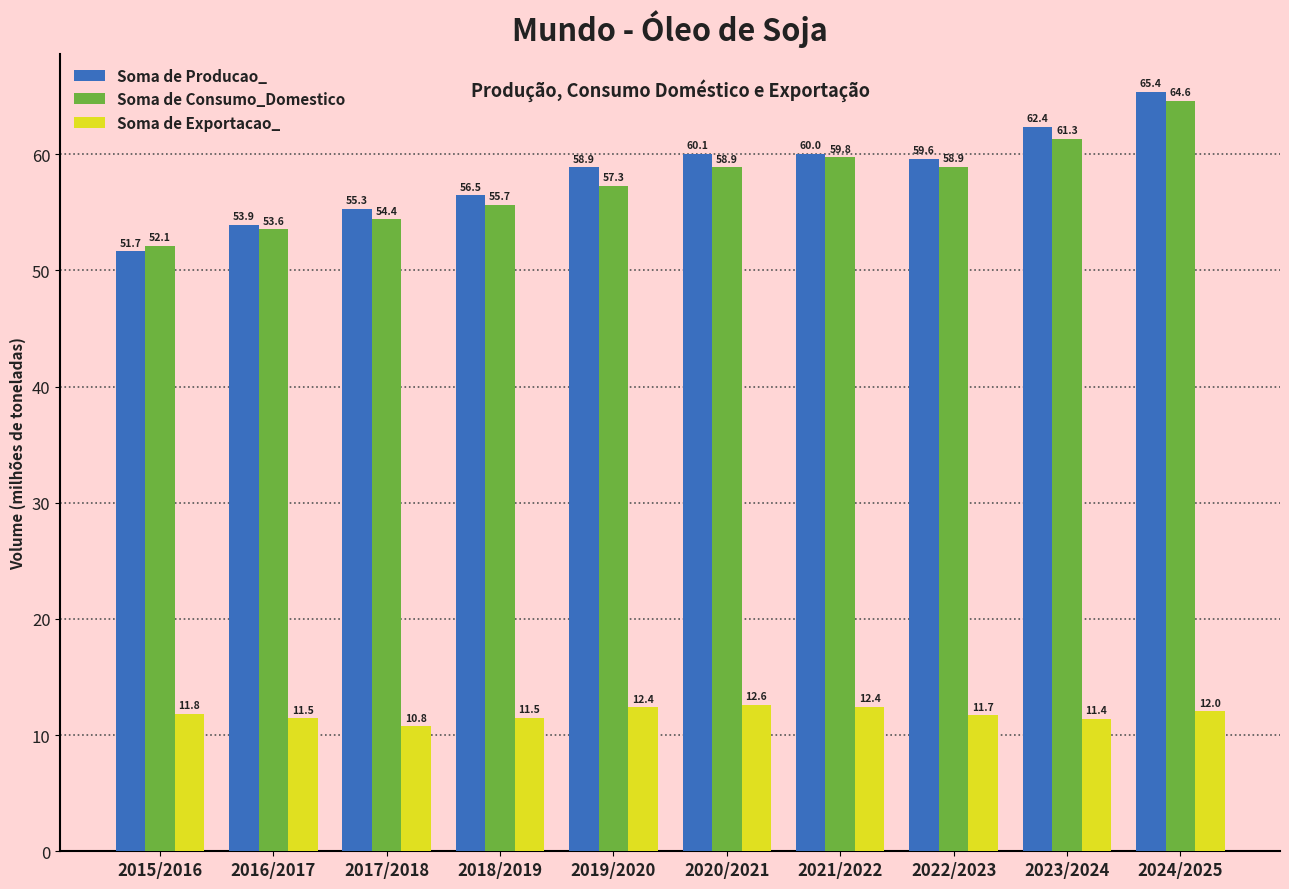

Reading left to right, transcribe all the data shown in this chart.

Soma de Producao_: 51.7	53.9	55.3	56.5	58.9	60.1	60.0	59.6	62.4	65.4
Soma de Consumo_Domestico: 52.1	53.6	54.4	55.7	57.3	58.9	59.8	58.9	61.3	64.6
Soma de Exportacao_: 11.8	11.5	10.8	11.5	12.4	12.6	12.4	11.7	11.4	12.0